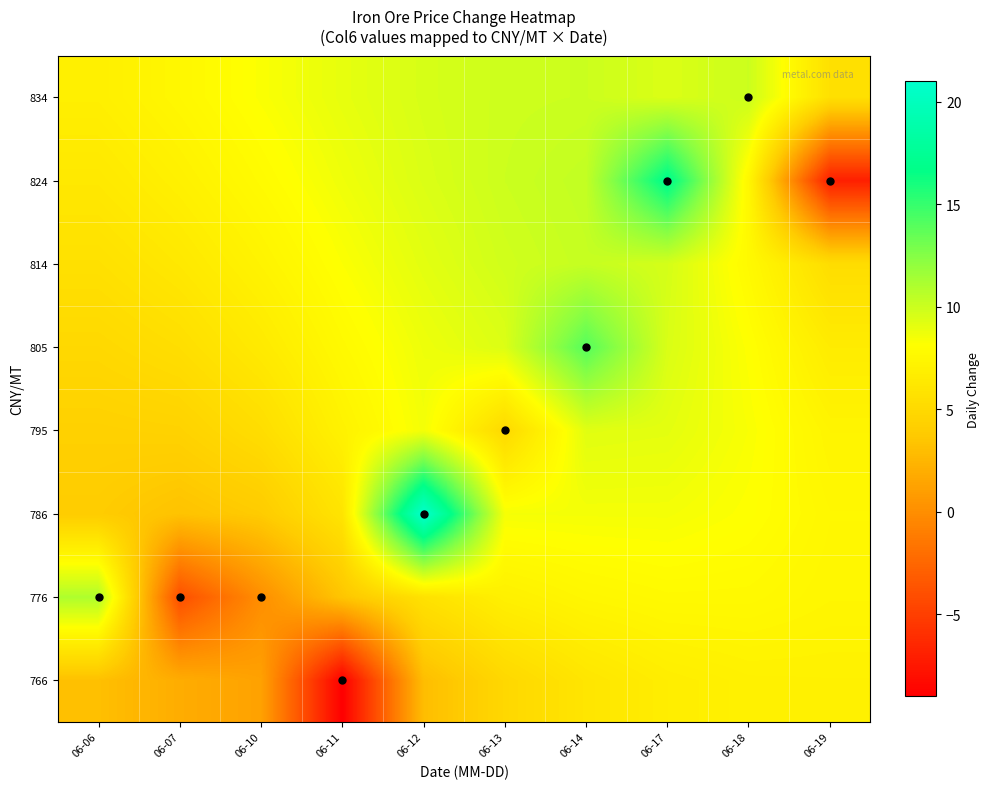

Reading left to right, what are all the values shown in this chart?

766: 06-06=3.1	06-07=1.9	06-10=1.2	06-11=-9.0	06-12=3.0	06-13=4.9	06-14=6.0	06-17=6.7	06-18=7.0	06-19=7.0
776: 06-06=11.0	06-07=-4.0	06-10=0.0	06-11=3.5	06-12=5.7	06-13=6.9	06-14=7.5	06-17=7.7	06-18=7.7	06-19=7.4
786: 06-06=3.9	06-07=3.3	06-10=3.9	06-11=5.9	06-12=21.0	06-13=8.5	06-14=8.5	06-17=8.5	06-18=8.2	06-19=7.5
795: 06-06=4.3	06-07=4.4	06-10=5.4	06-11=7.1	06-12=8.5	06-13=5.0	06-14=9.2	06-17=9.1	06-18=8.3	06-19=7.3
805: 06-06=4.9	06-07=5.4	06-10=6.4	06-11=7.7	06-12=8.7	06-13=9.4	06-14=14.0	06-17=9.5	06-18=8.2	06-19=6.6
814: 06-06=5.6	06-07=6.3	06-10=7.2	06-11=8.2	06-12=9.1	06-13=9.8	06-14=10.2	06-17=9.7	06-18=7.7	06-19=5.3
824: 06-06=6.3	06-07=7.0	06-10=7.8	06-11=8.7	06-12=9.4	06-13=10.0	06-14=10.3	06-17=17.0	06-18=7.5	06-19=-7.0
834: 06-06=6.9	06-07=7.5	06-10=8.3	06-11=9.0	06-12=9.6	06-13=9.9	06-14=10.0	06-17=9.4	06-18=10.0	06-19=5.6